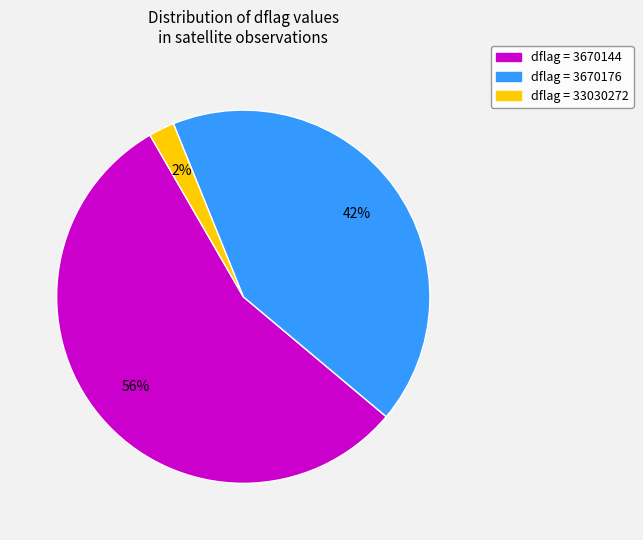

How many slices are in this pie chart?

3